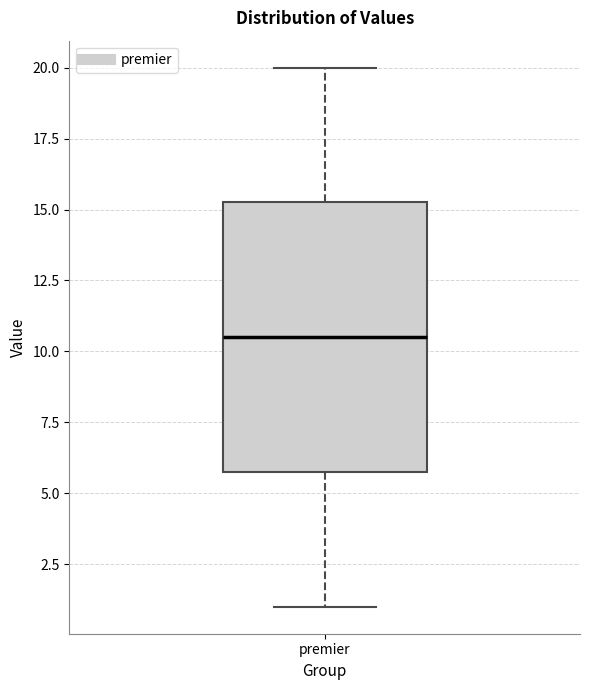

Read this box plot against the y-axis: the position of the median line, the range covered by the box, and the ends of both whiskers. The values are not printed on the chart, so give them approximately, as read against the axis.

median 10.5, box 6.0 to 15.5, whiskers 1.0 to 20.0